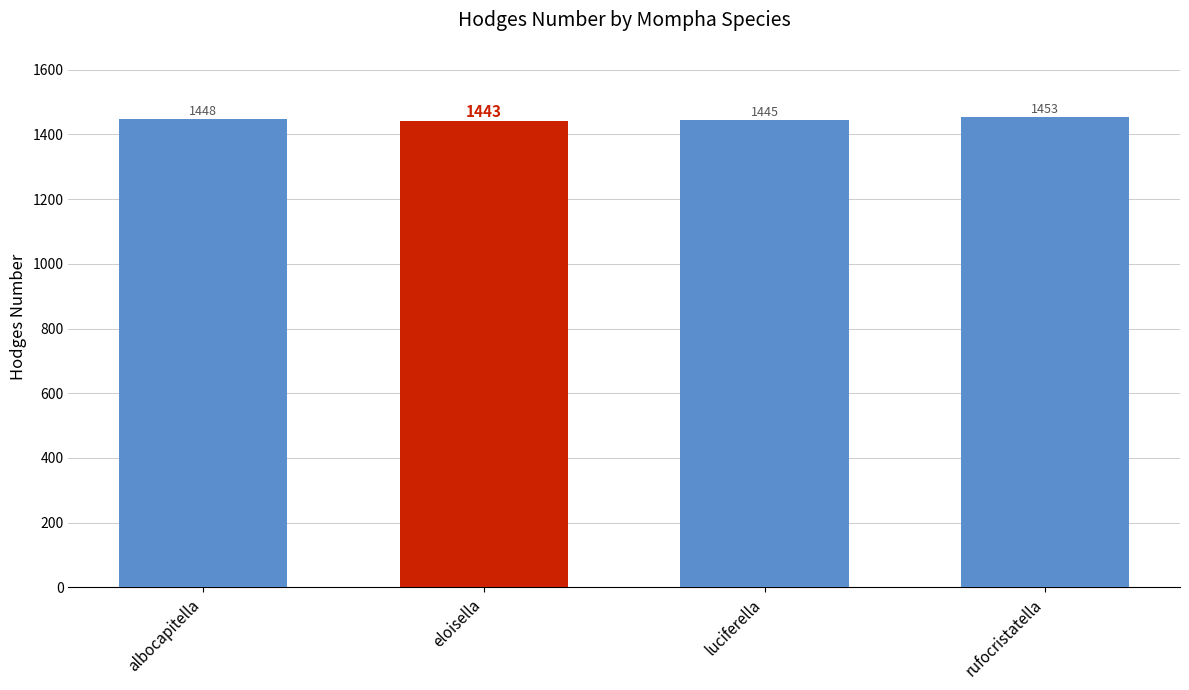

What is the value of the 2nd bar from the left?

1443